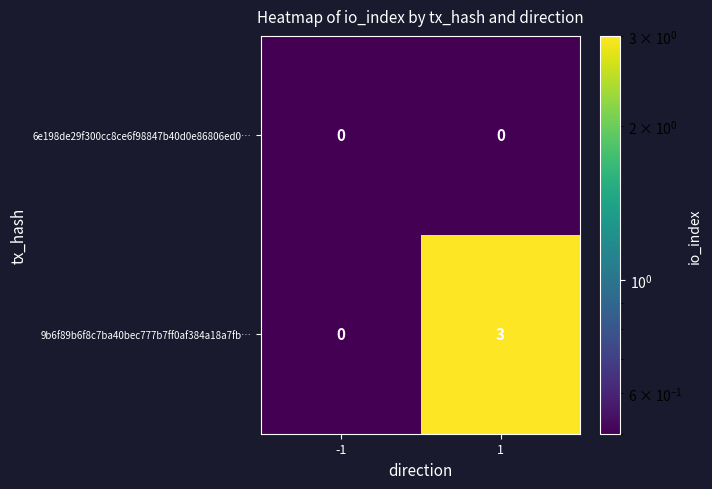

Which series has the widest spread of values?

9b6f89b6f8c7ba40bec777b7ff0af384a18a7fb…